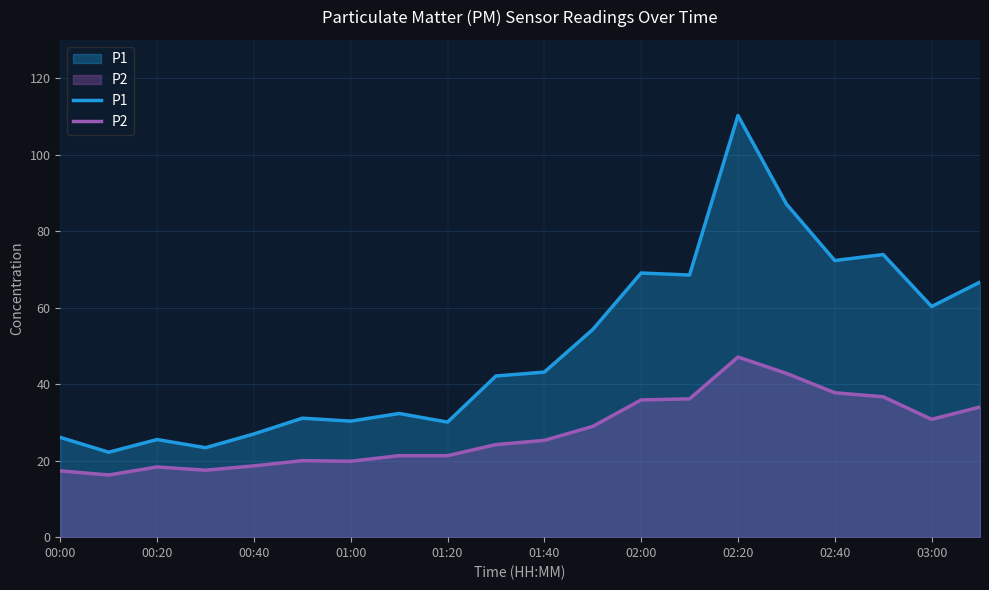

True or false: P1 and P2 cross at least once.

False